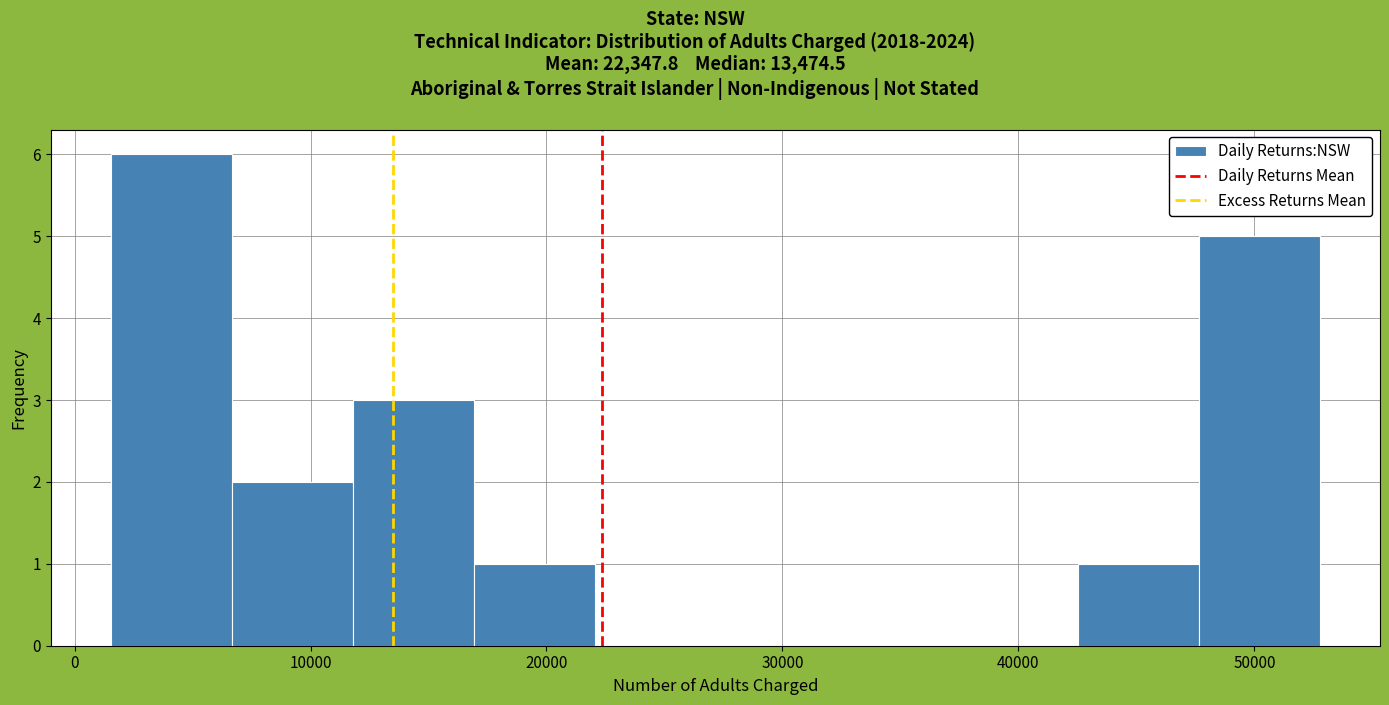

How tall is the bar that spans 48000 to 53000 on the x-axis? Neither the bar edges nor the heights are printed on the chart, so give them approximately, as read against the axes.

5